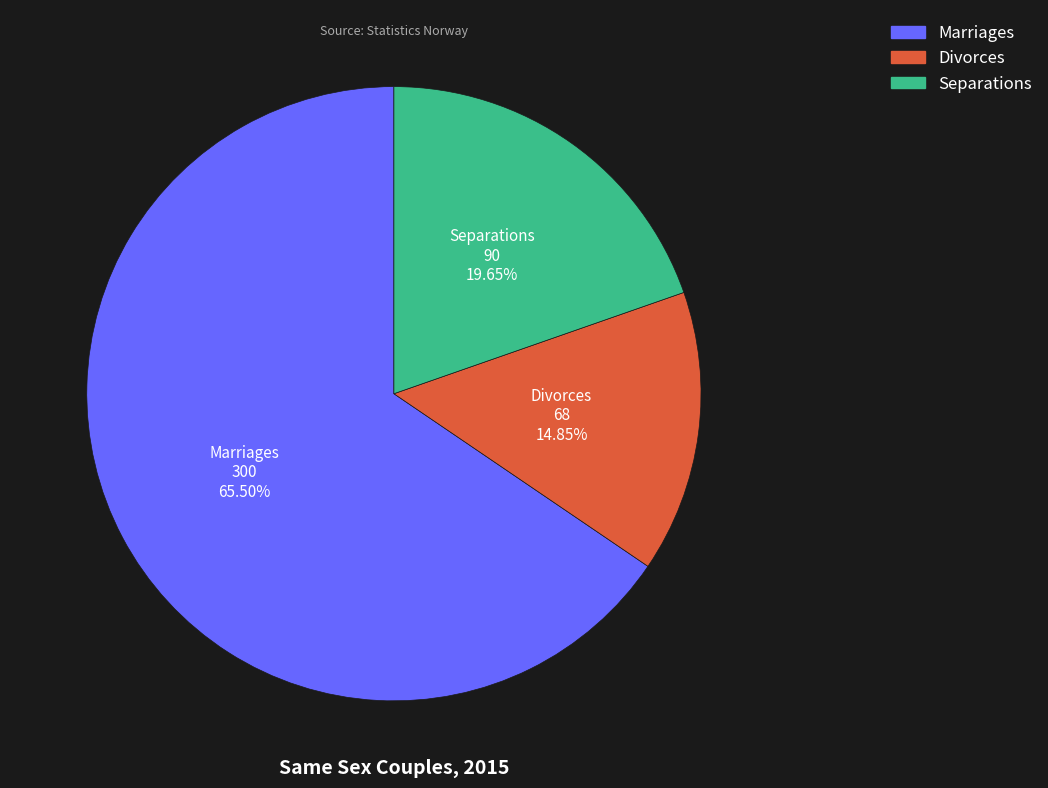

True or false: Separations accounts for 20% of the total.

True